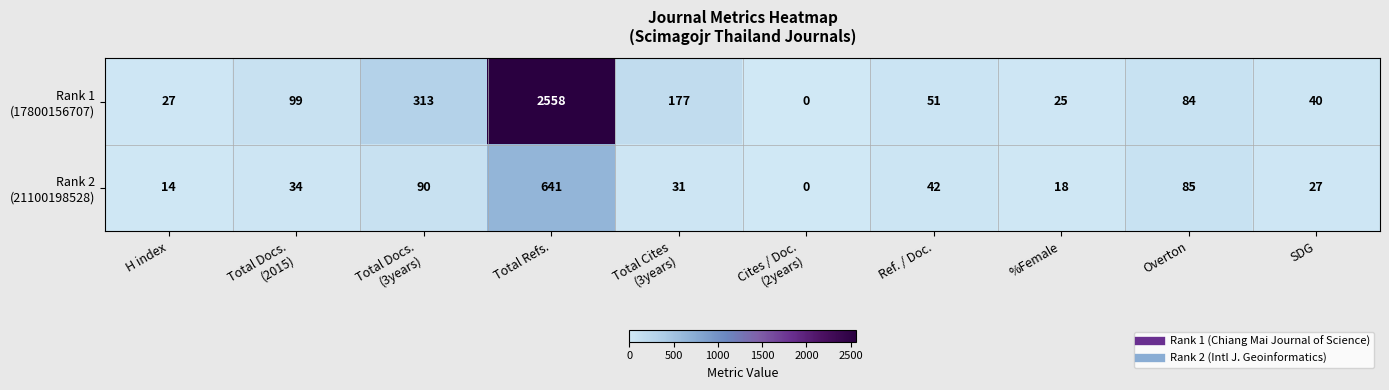

What is the total value across all series at %Female?

43